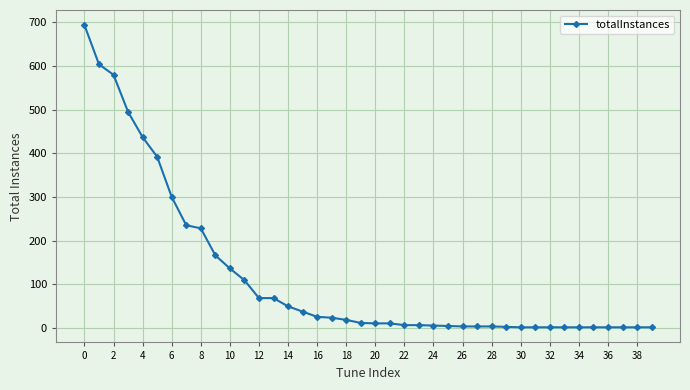

Does the chart display data point markers on the line(s)?

Yes